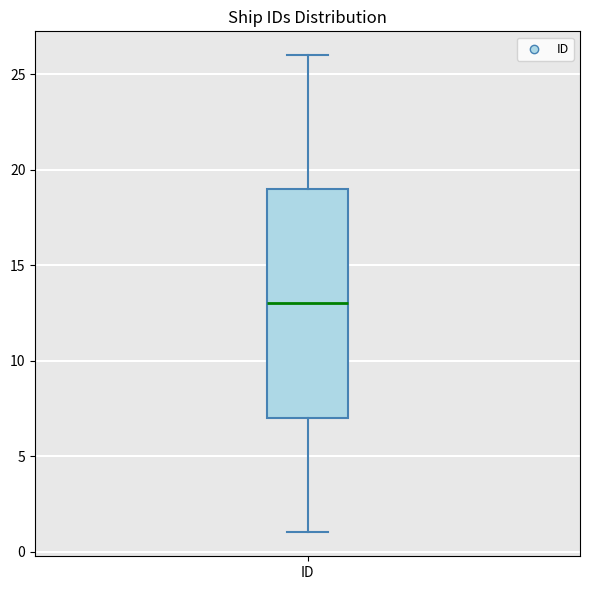

Transcribe this box plot: give where the median line is, the range the box spans, and where the two whiskers end, as read against the y-axis. The values are not printed on the chart, so give them approximately, as read against the axis.

median 13, box 7 to 19, whiskers 1 to 26